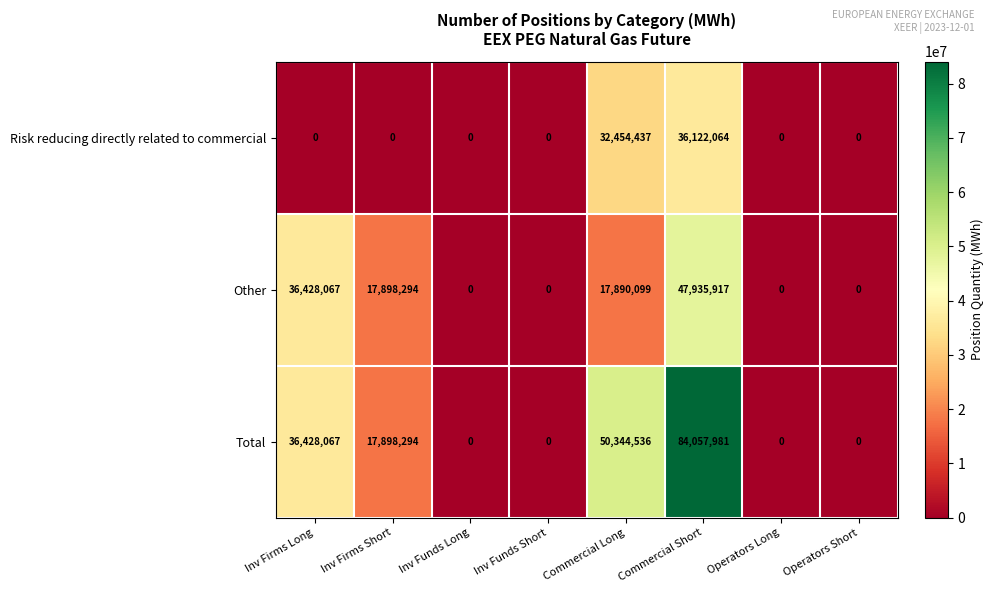

The value of Total at Commercial Short is 27029466. True or false?

False